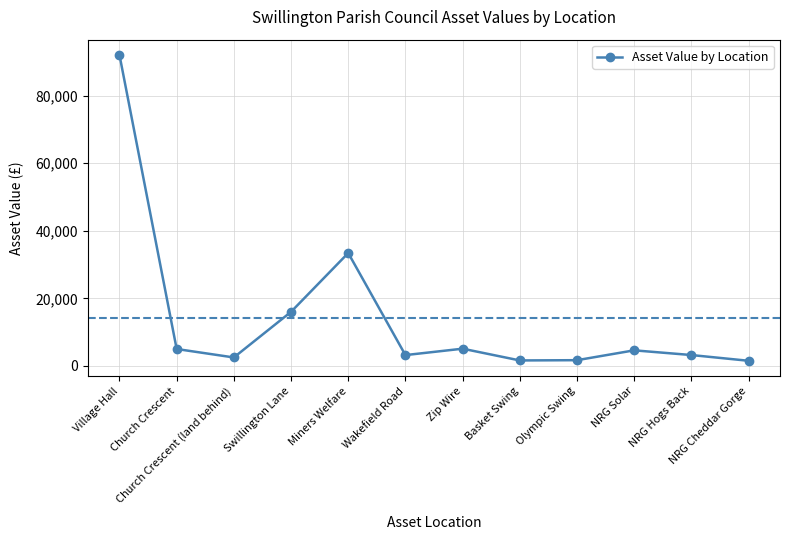

At which label does the data first exceed 4607?

Village Hall